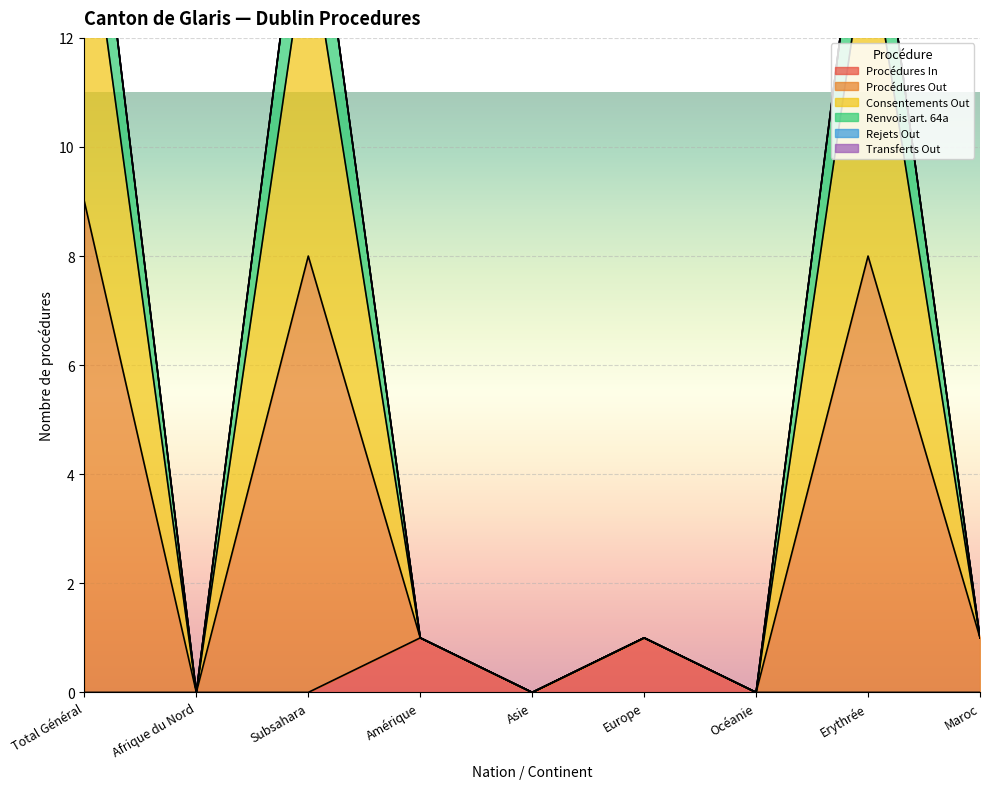

At which label does Renvois art. 64a reach its peak?

Total Général